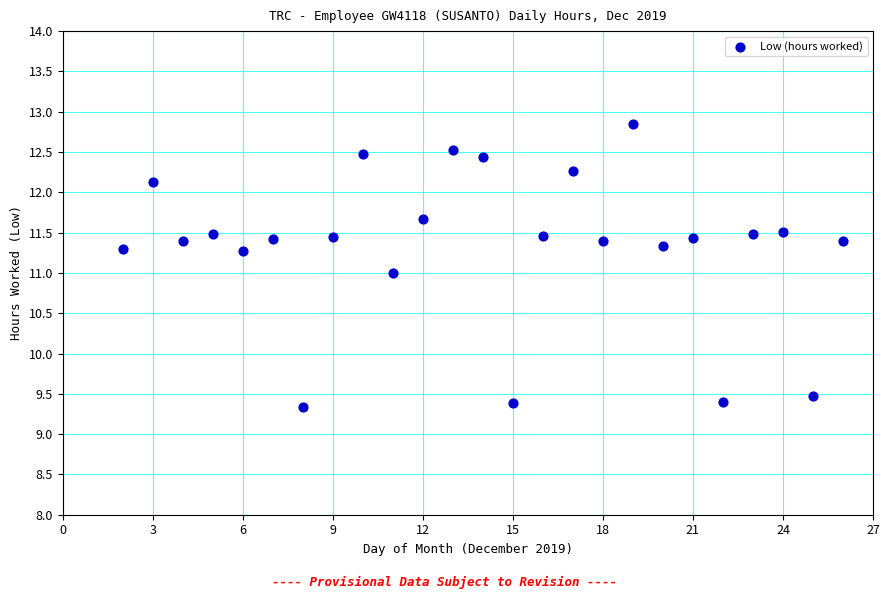

What is the range of Y values (max minus min)?

3.5